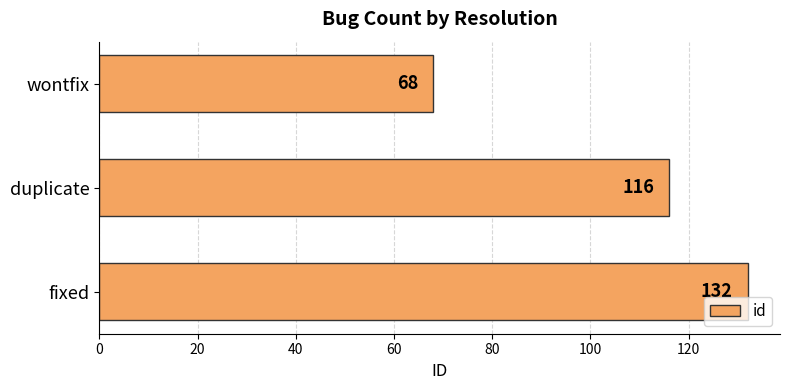

What is the minimum value shown in the chart?

68